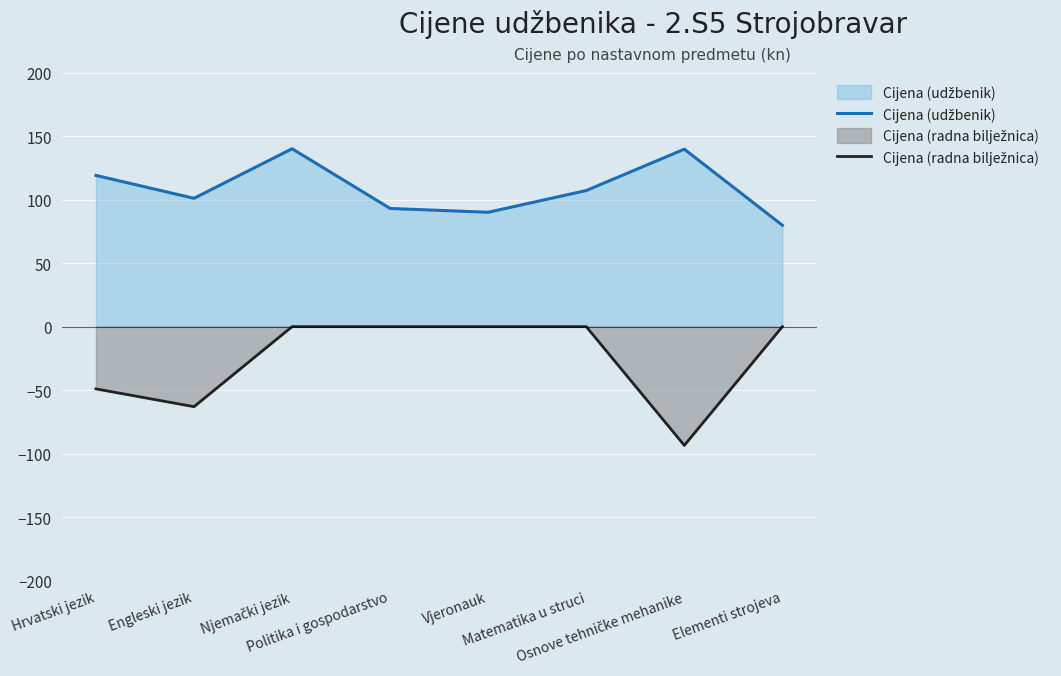

Is it true that Cijena (radna bilježnica) equals -49.0 at Hrvatski jezik?

True